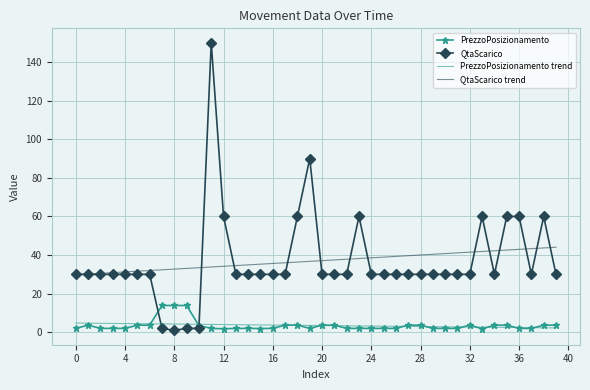

List the series in order of their peak value, lowest first.

PrezzoPosizionamento trend, PrezzoPosizionamento, QtaScarico trend, QtaScarico